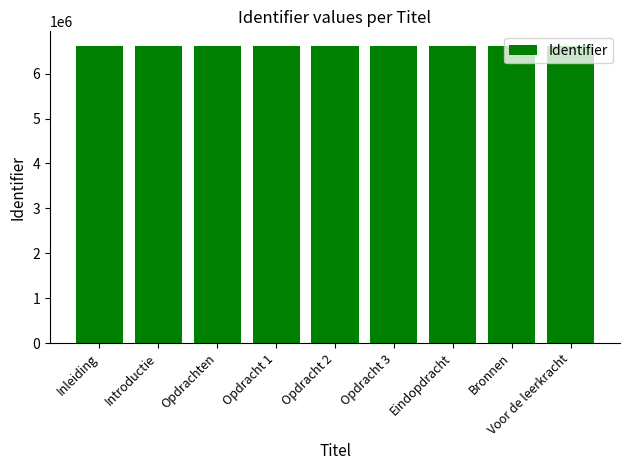

Approximately how many times larger is the value at Eindopdracht compared to Voor de leerkracht?

1.0